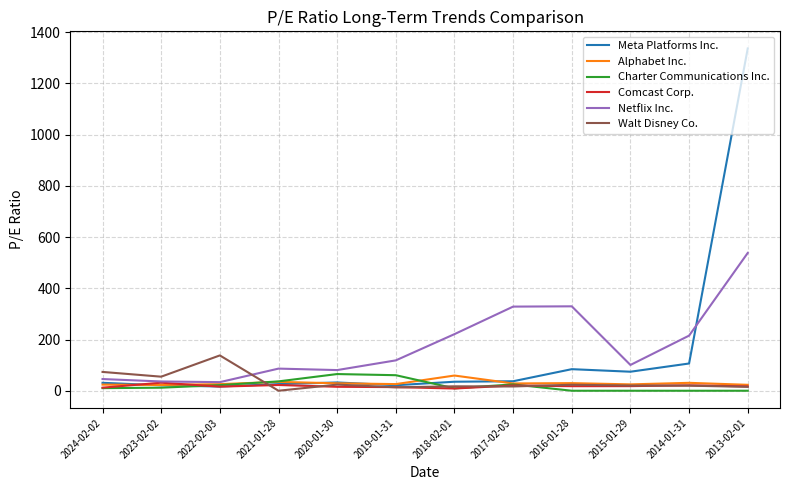

Is this an area chart (filled region under the line)?

No